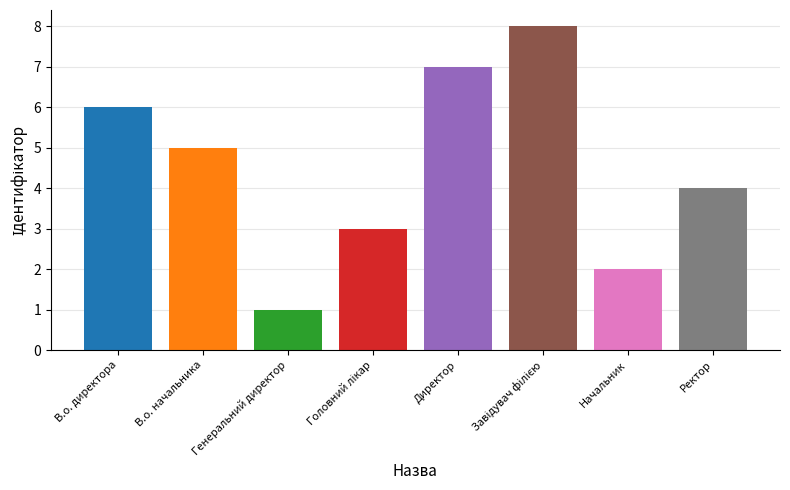

The chart shows a value of 8 at Завідувач філією. True or false?

True